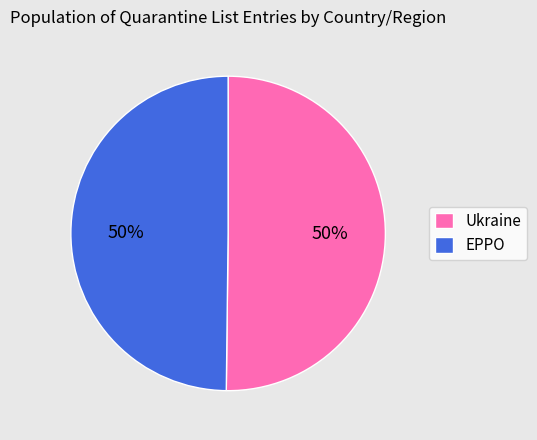

Is the sum of Ukraine and EPPO greater than half?

Yes